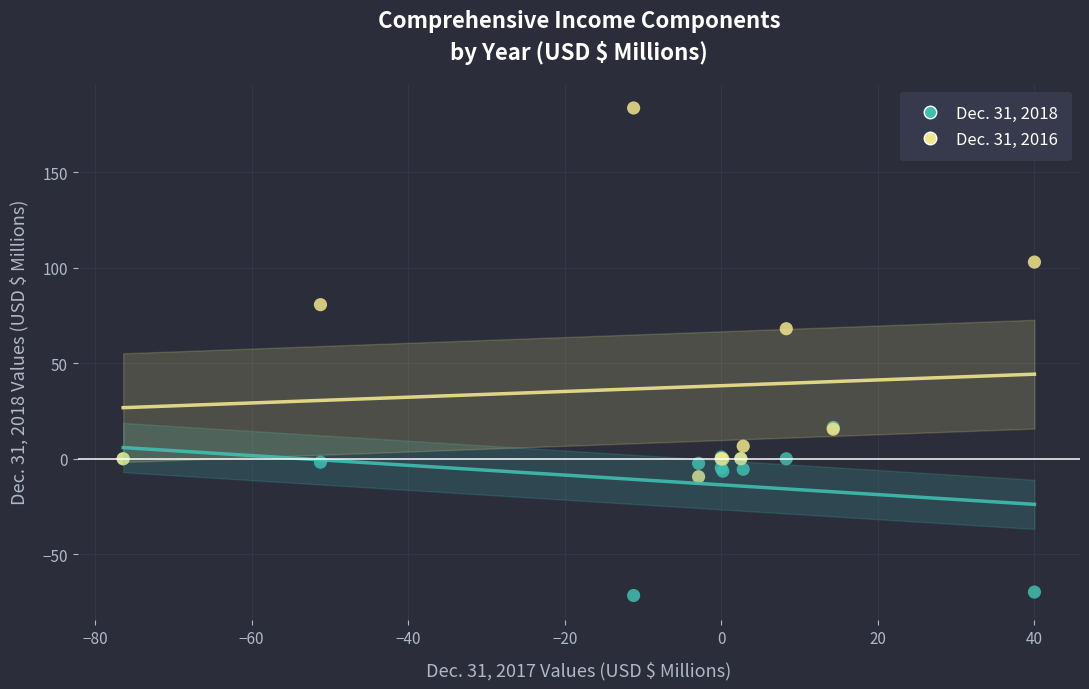

Which series contains the highest Y value?

Dec. 31, 2016